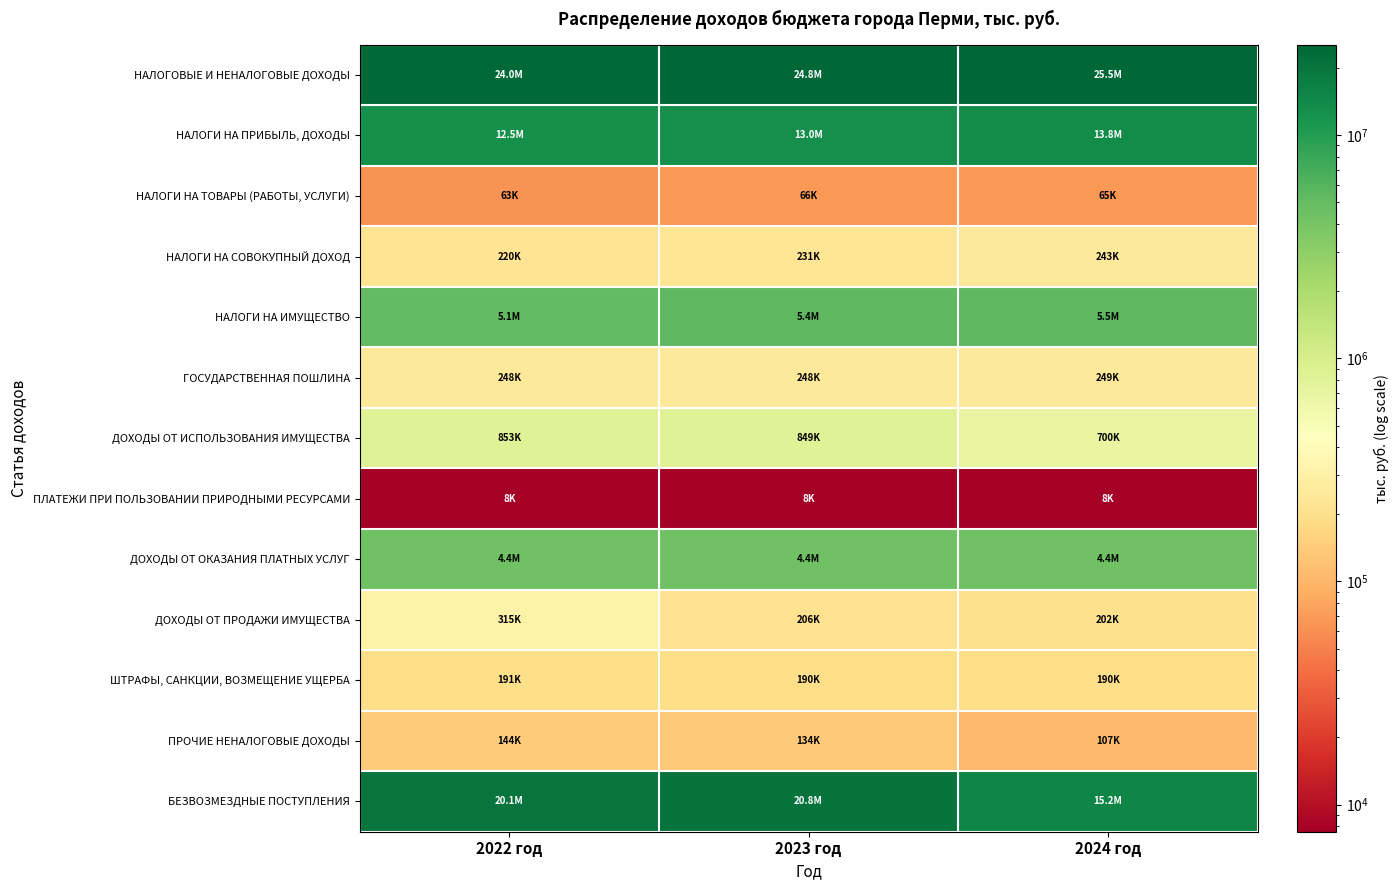

Which has a higher value, 2024 год or 2022 год?

2024 год